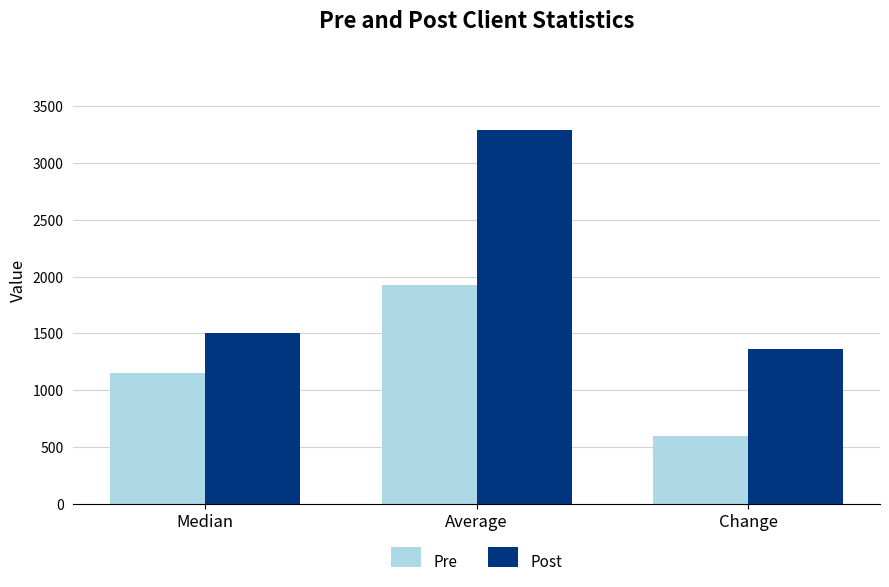

Rank the series at Median from lowest to highest value.

Pre, Post